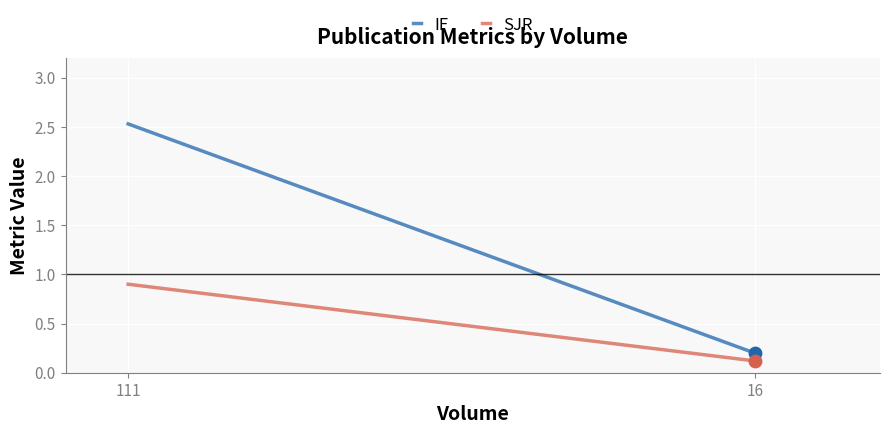

Is the value of SJR at 111 greater than the value of IF at 16?

Yes